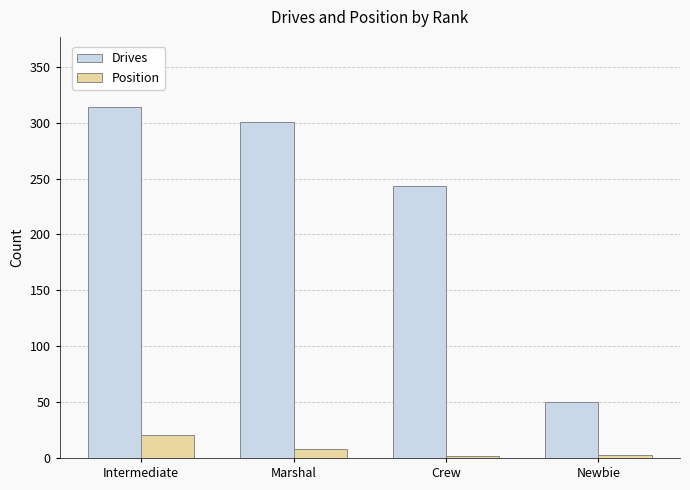

Which category has the lowest value in the Drives series?

Newbie